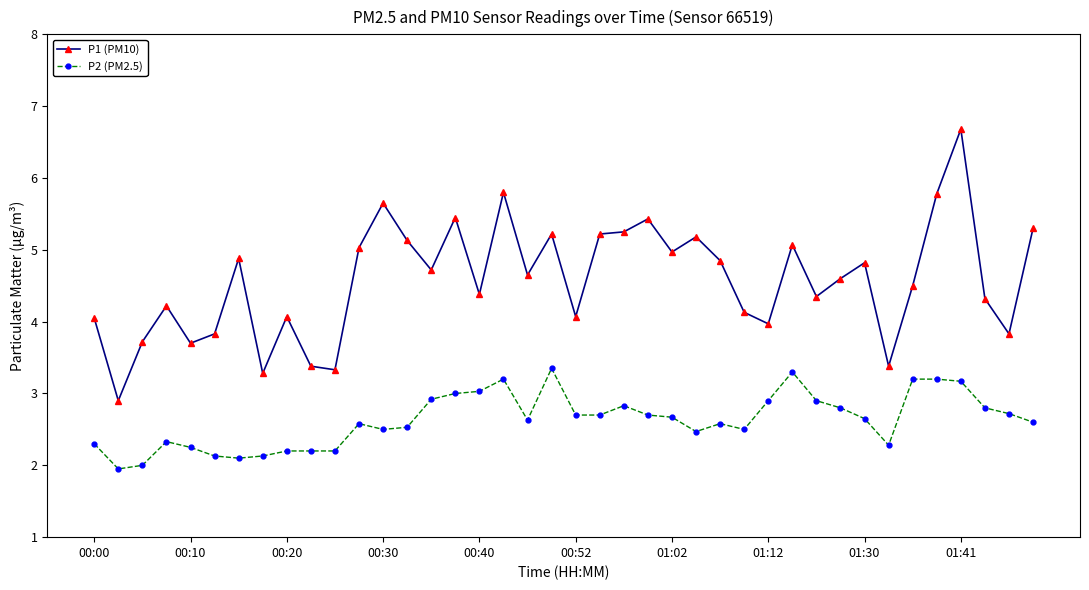

True or false: P1 (PM10) has more than 0 interior local peaks.

True